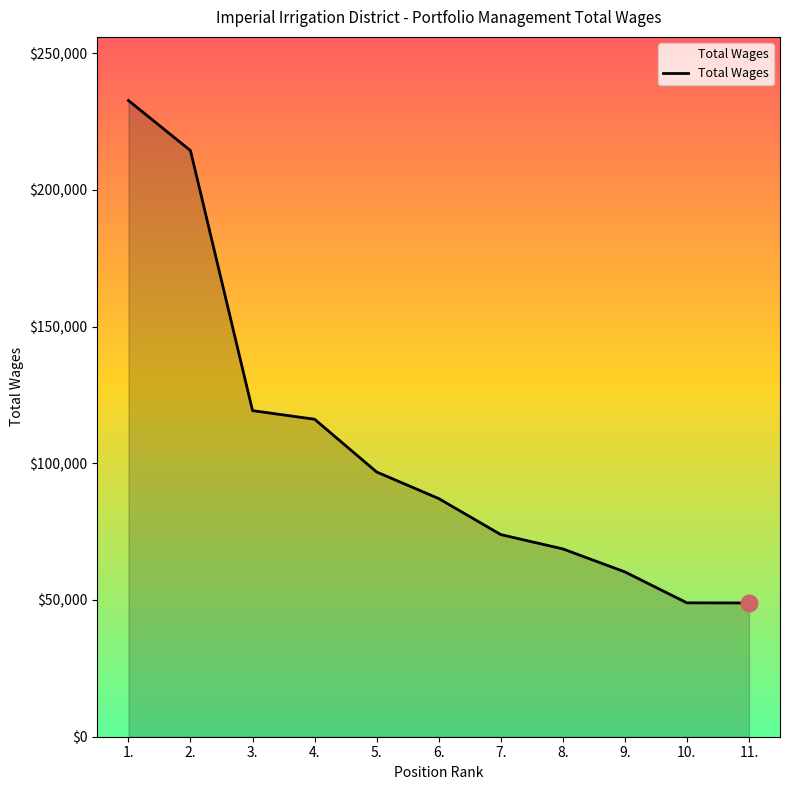

What is the smallest value displayed?

48913